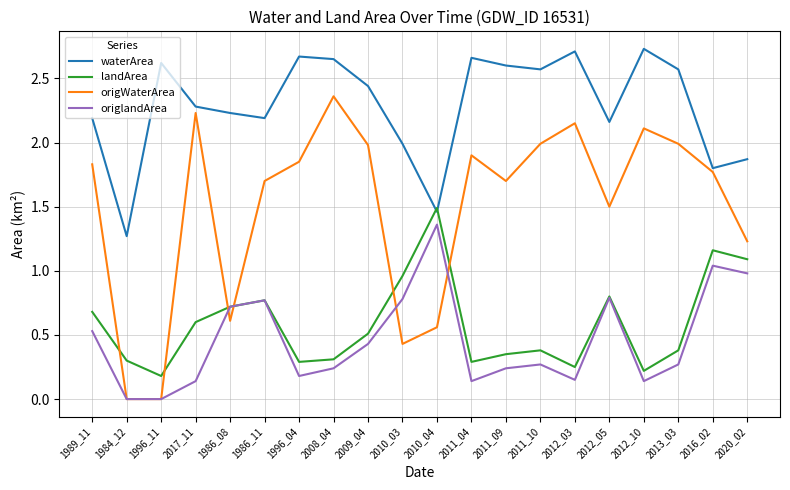

True or false: waterArea has a value of 3.3 at 2009_04.

False